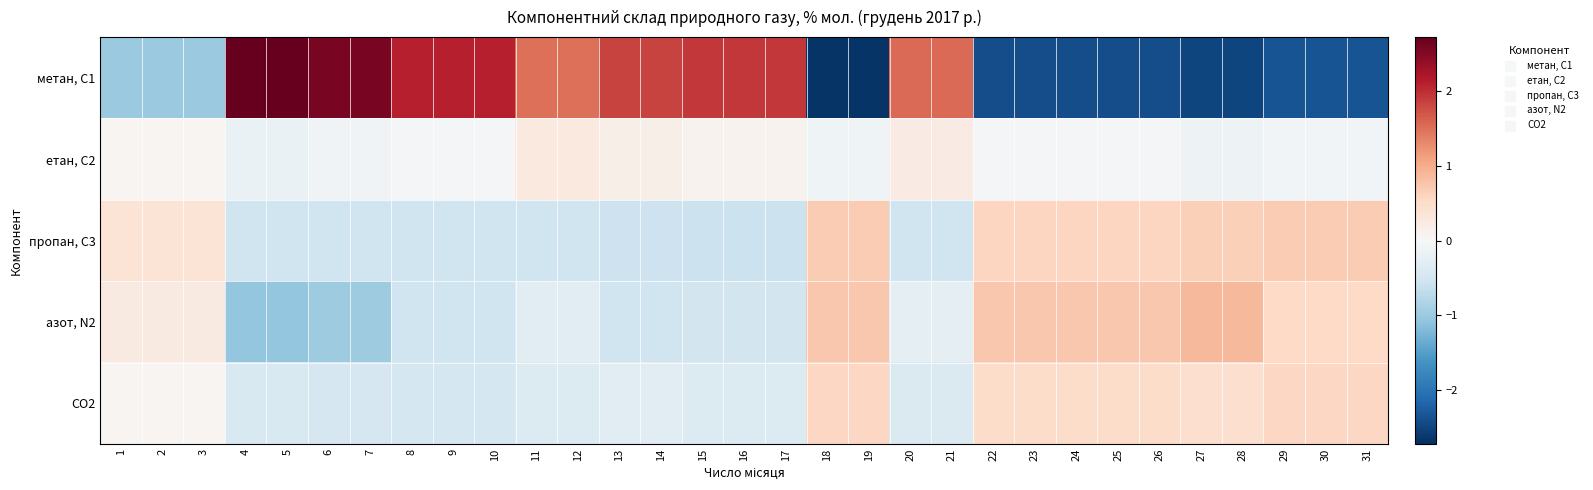

At how many categories does at least one series exceed 0?

31